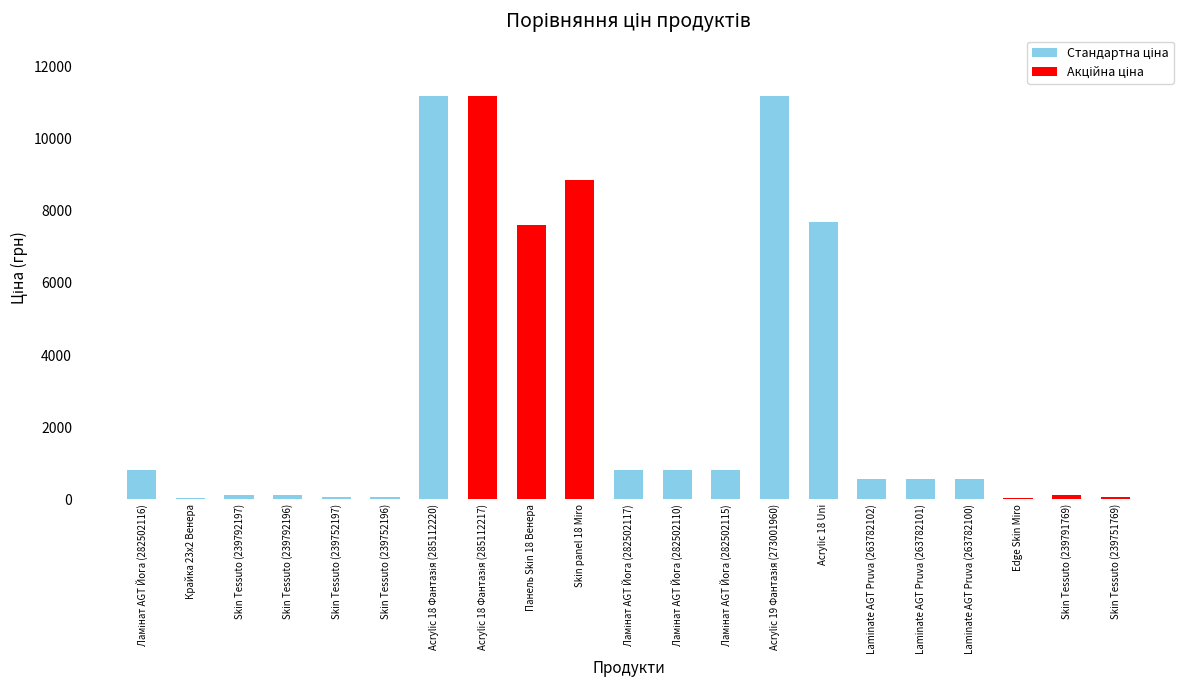

What is the sum of all values?

63253.7